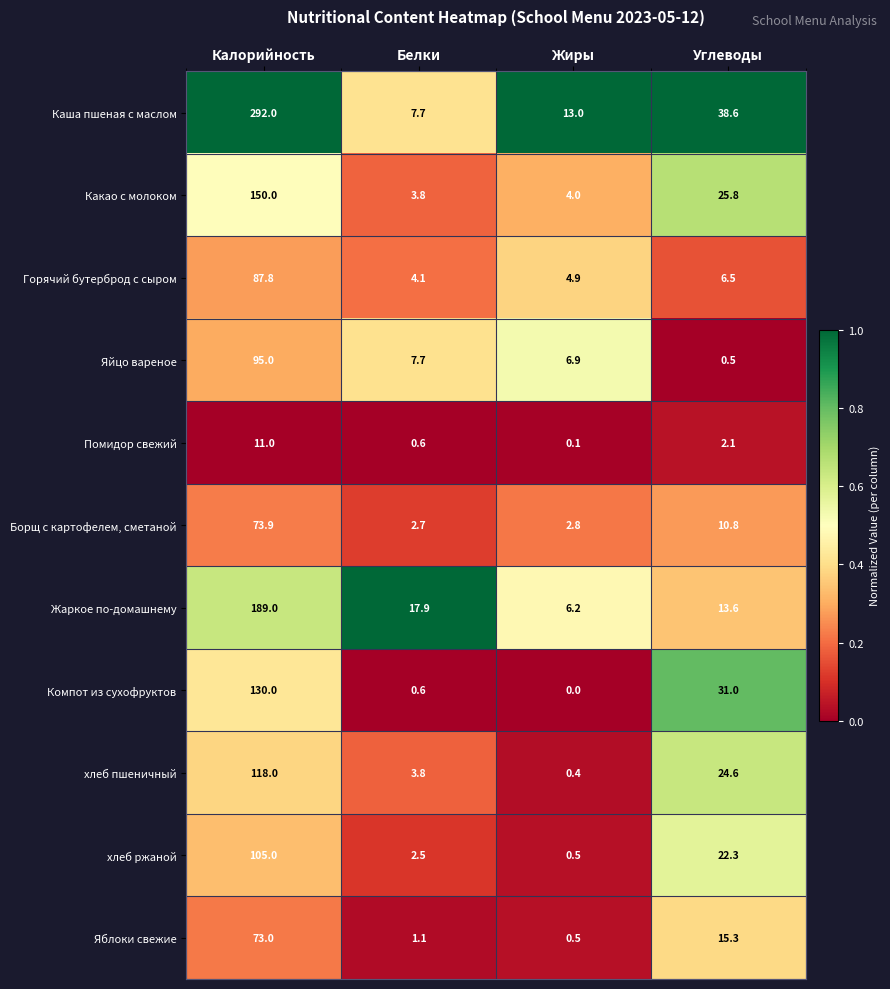

Read the хлеб пшеничный value at Углеводы.

24.6